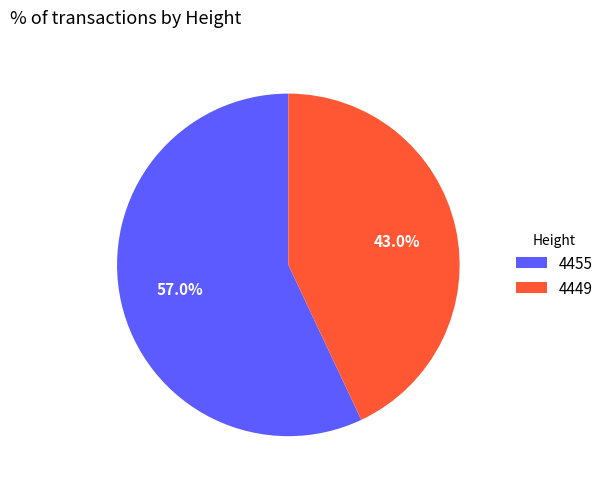

How many slices are in this pie chart?

2